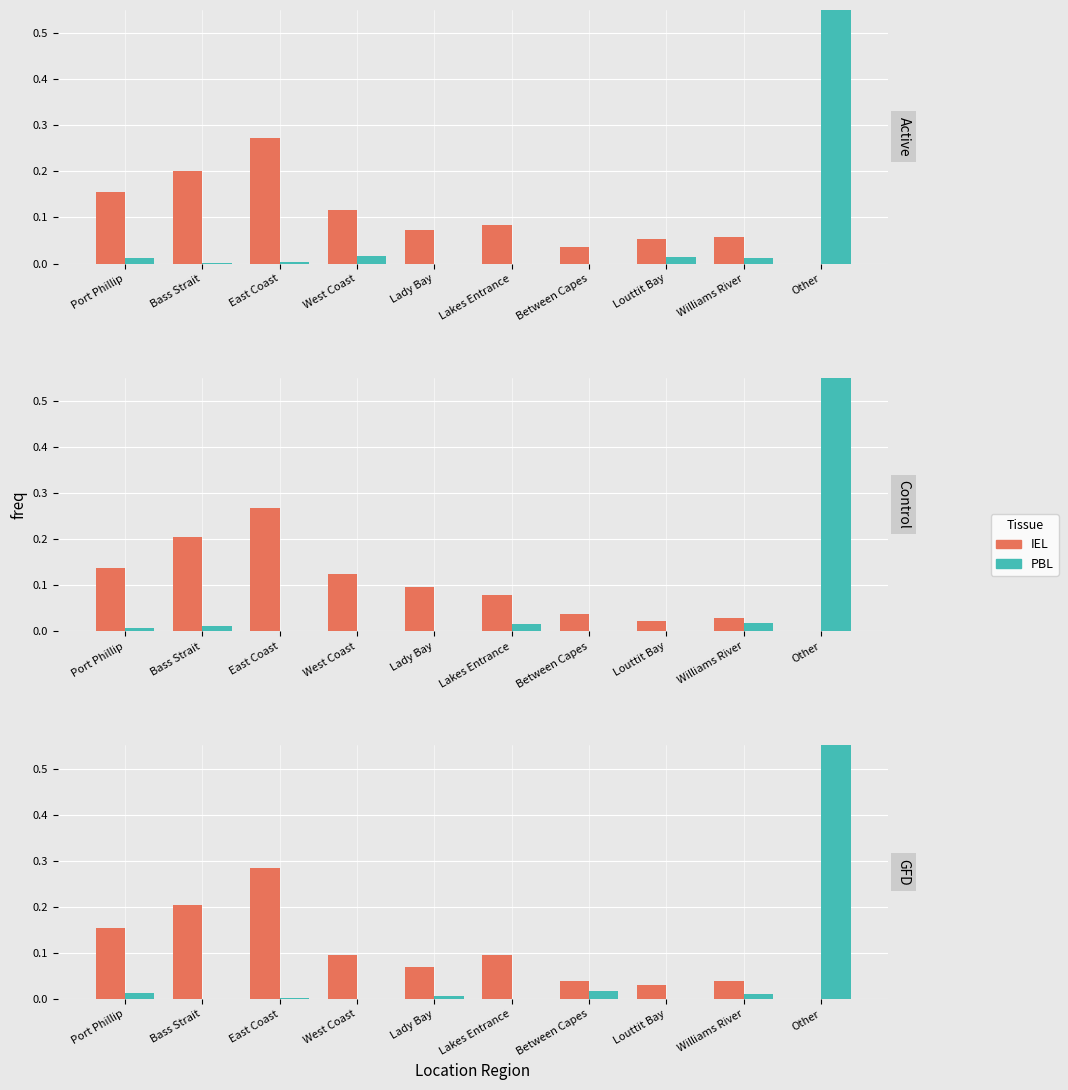

The PBL series shows 0.0 at Port Phillip. True or false?

True